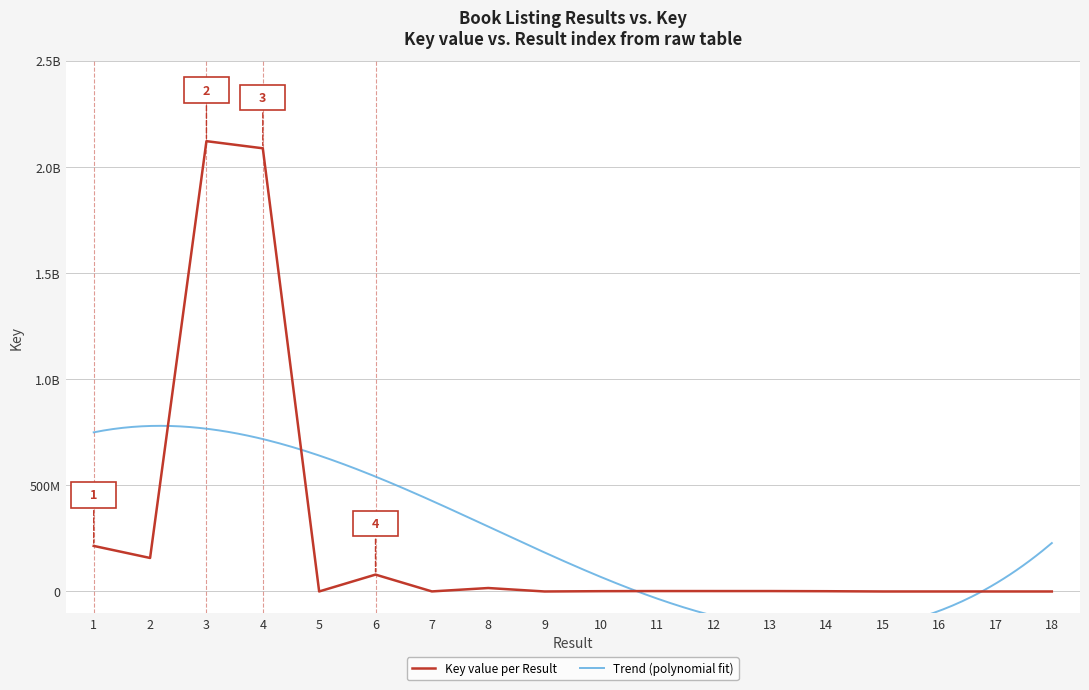

Does the chart display data point markers on the line(s)?

No